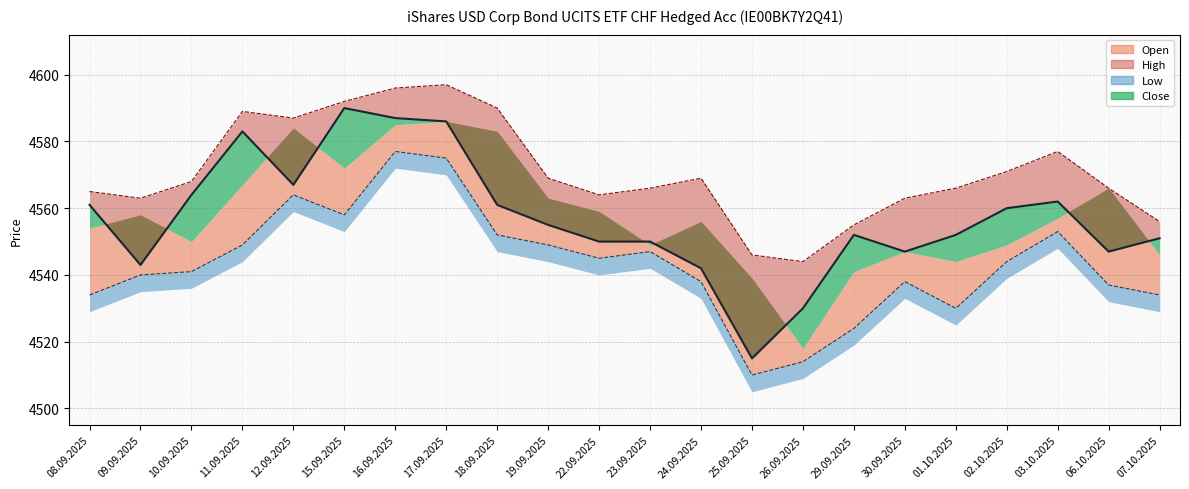

What is the value of the High point at the 8th from the left?

4597